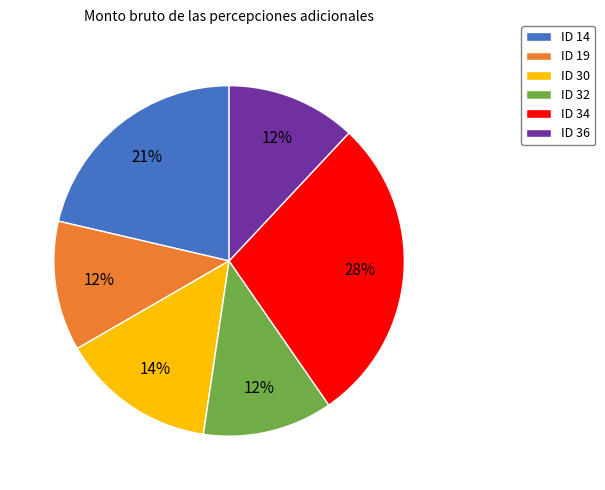

To the nearest percent, what percentage of the pie is ID 14?

21%